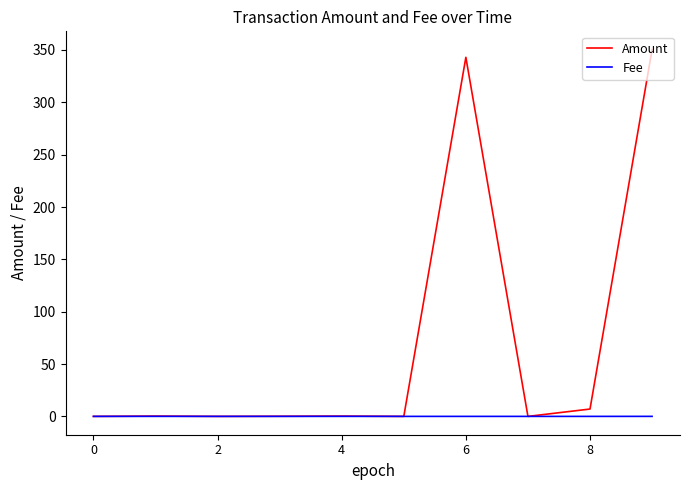

Which series has the widest spread of values?

Amount